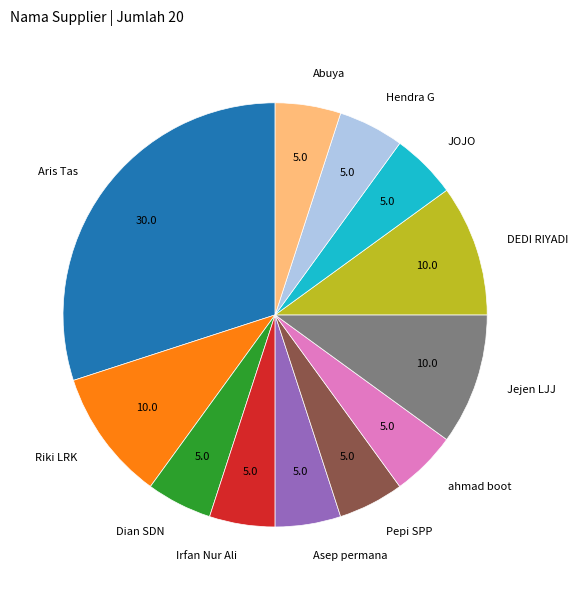

Does any single category account for the majority?

No